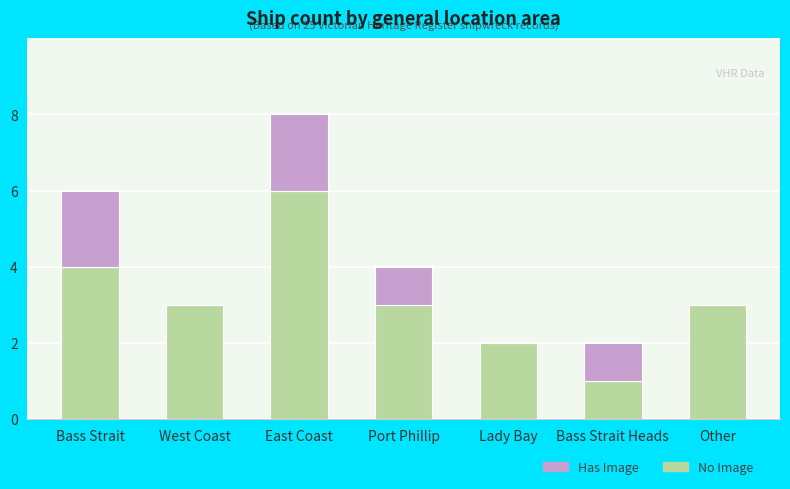

At which category is the sum across all series the highest?

East Coast